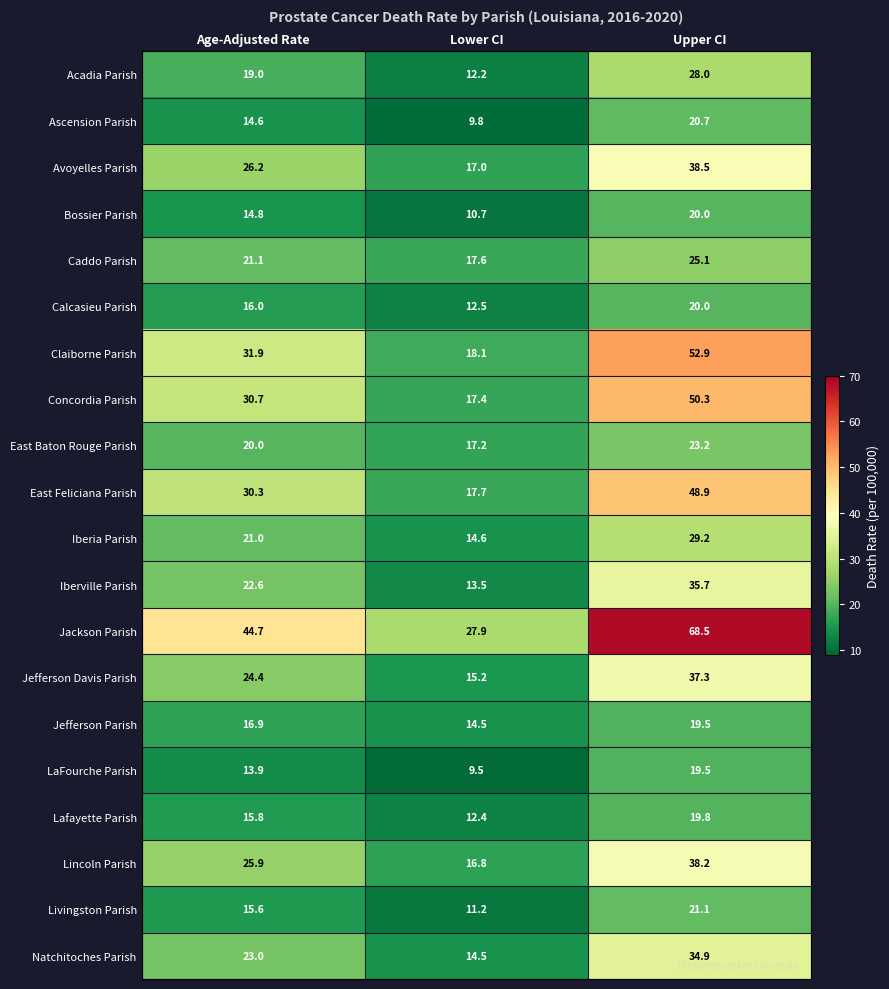

Where is Lafayette Parish nearest to the value 16?

Age-Adjusted Rate